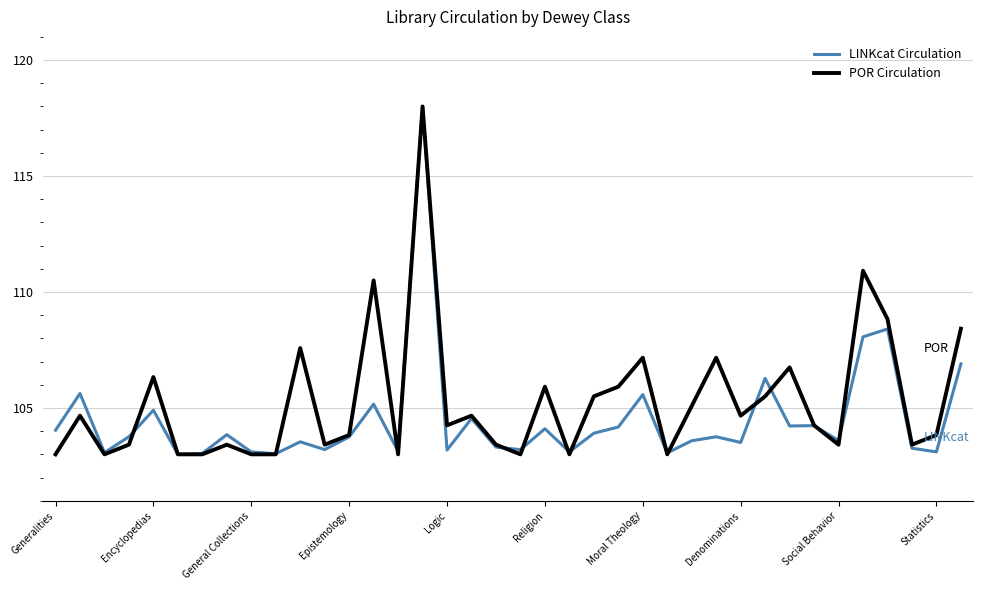

What is the maximum value shown in the chart?

118.0